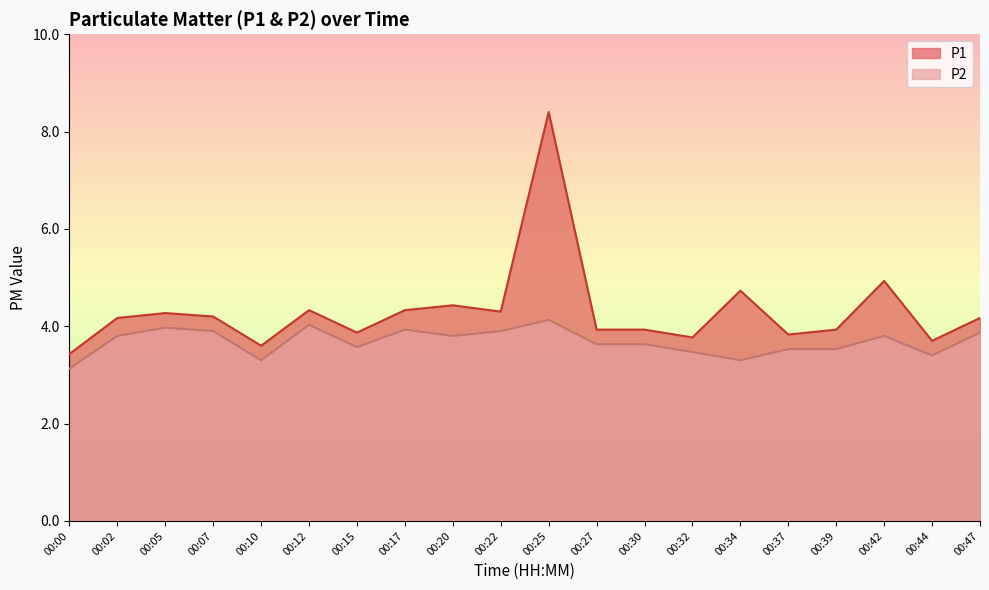

How many interior local valleys does the P2 series have?

5